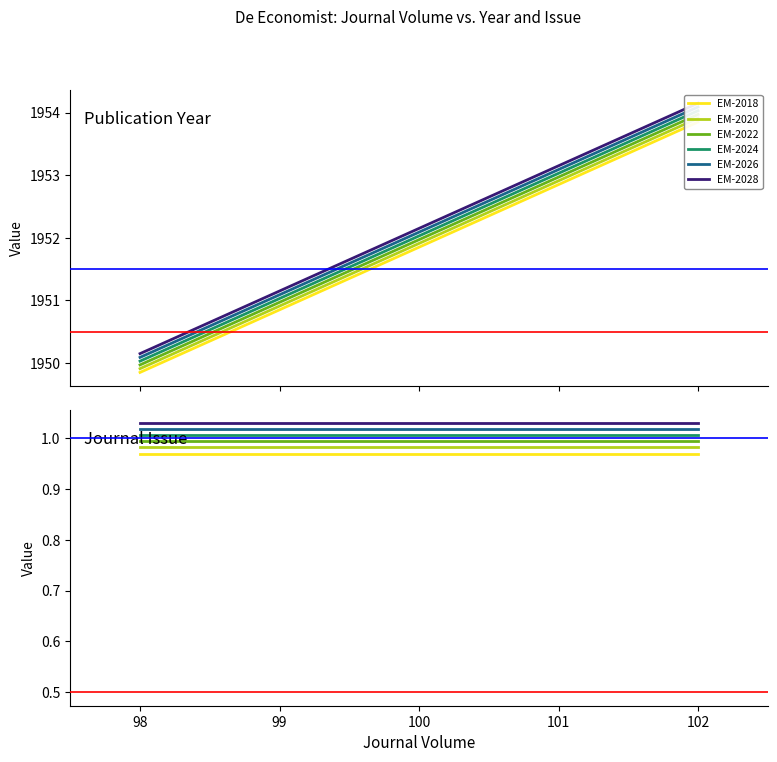

What are all the series names shown in the legend?

EM-2018, EM-2020, EM-2022, EM-2024, EM-2026, EM-2028